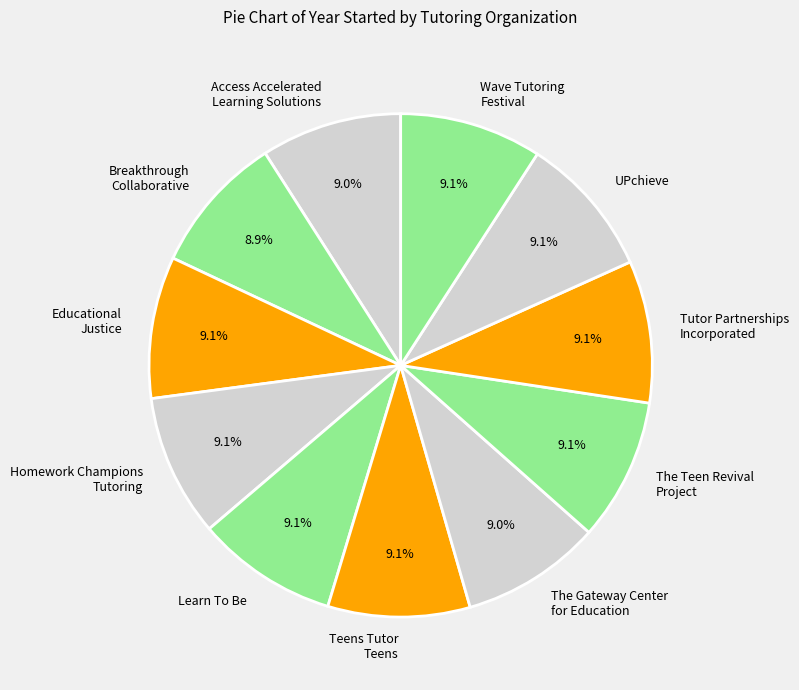

Does any single category account for the majority?

No